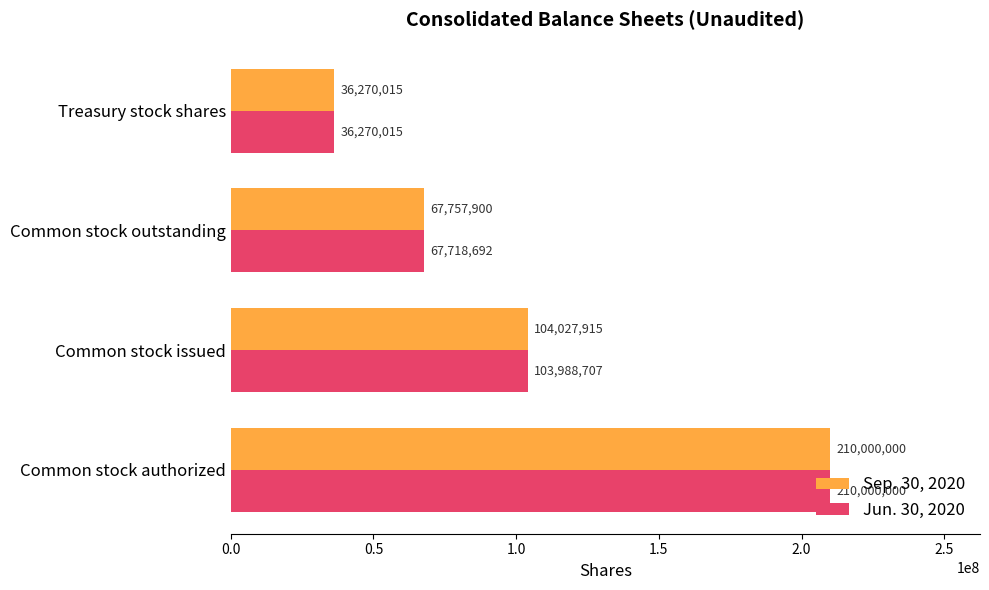

What is the smallest value displayed?

36270015